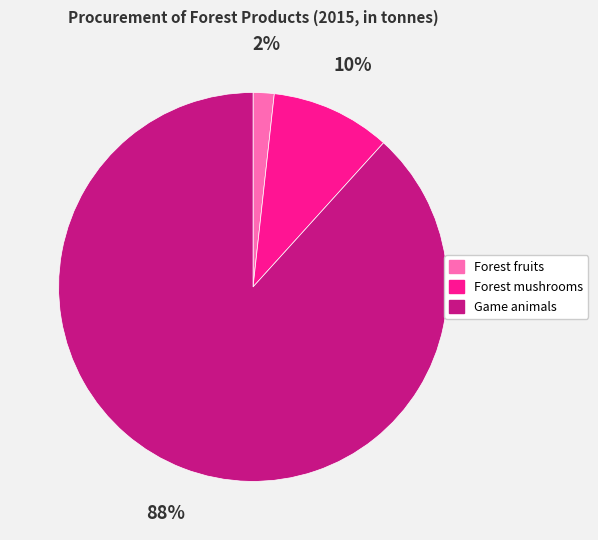

To the nearest percent, what percentage of the pie is Forest mushrooms?

10%